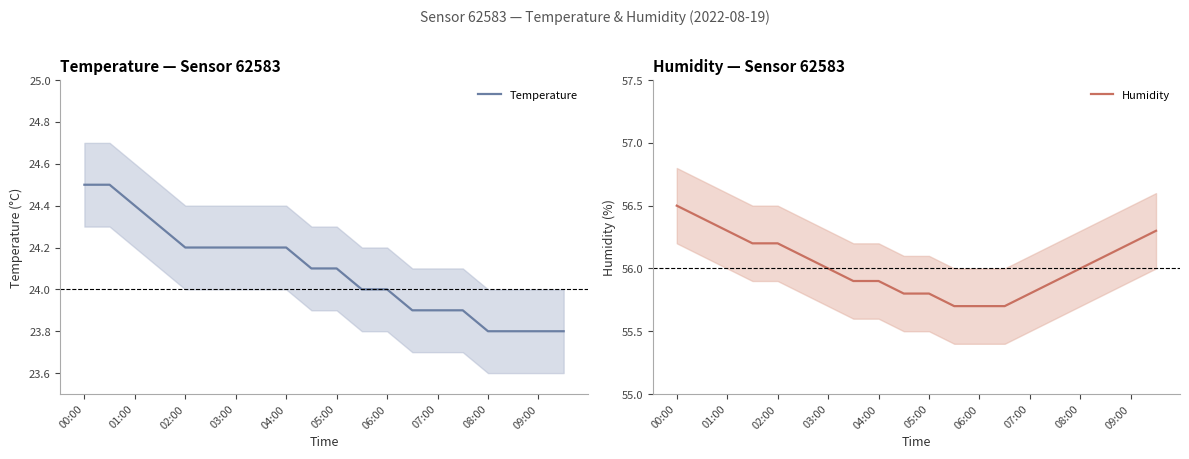

True or false: Temperature has a value of 31.6 at 09:00.

False